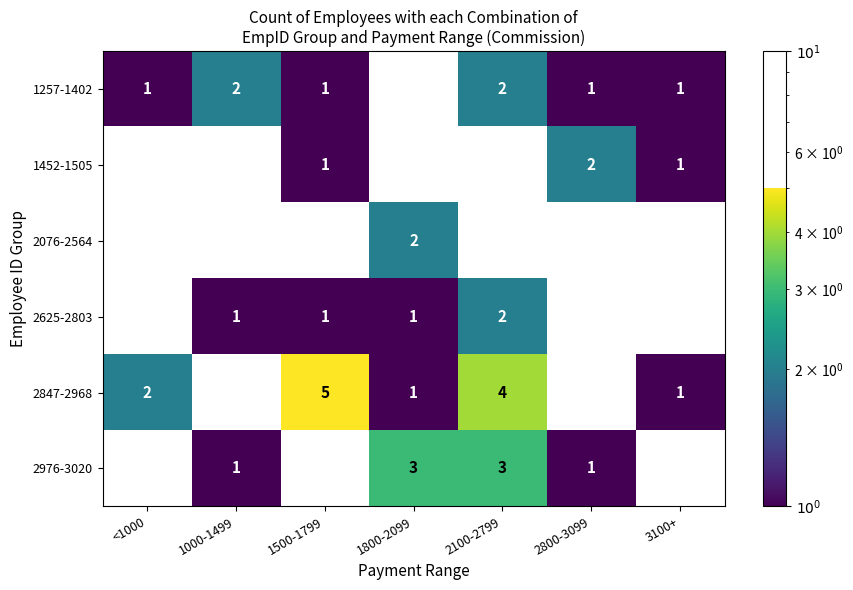

How many data points in 1452-1505 are above 0?

3